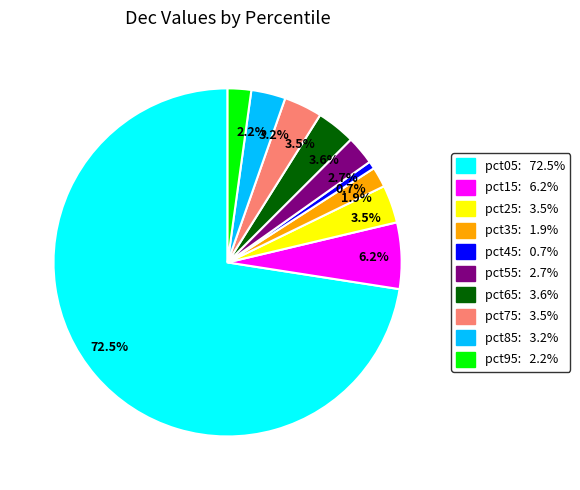

How many segments does this pie chart have?

10